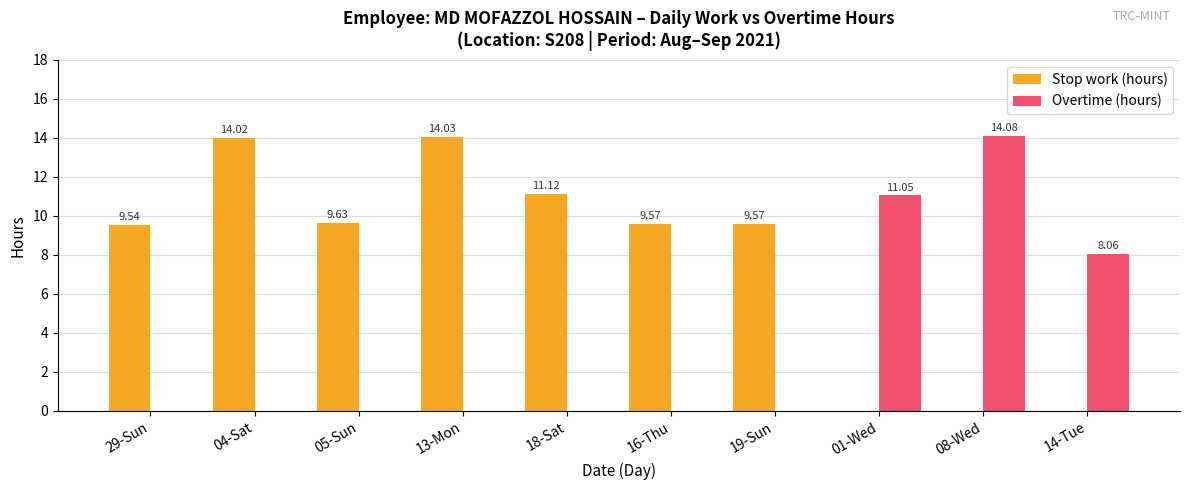

Reading right to left, list all the values displayed in this chart.

Stop work (hours): 0.0	0.0	0.0	9.6	9.6	11.1	14.0	9.6	14.0	9.5
Overtime (hours): 8.1	14.1	11.1	0.0	0.0	0.0	0.0	0.0	0.0	0.0